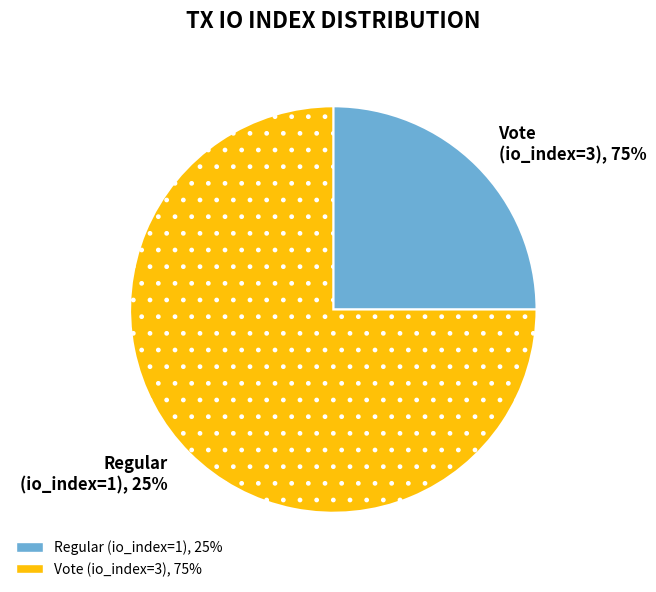

Which category has the biggest portion of the pie?

Vote (io_index=3)